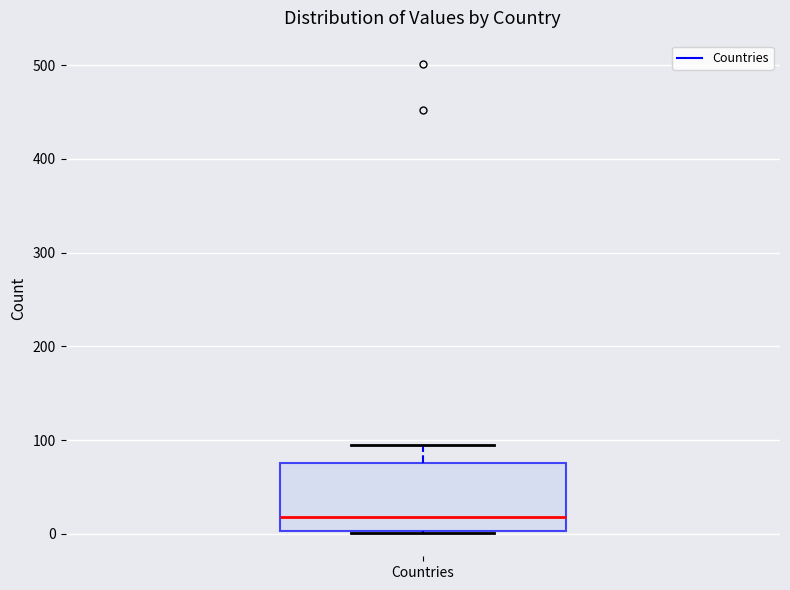

Read this box plot against the y-axis: the position of the median line, the range covered by the box, and the ends of both whiskers. The values are not printed on the chart, so give them approximately, as read against the axis.

median 20, box 0 to 80, whiskers 0 to 100